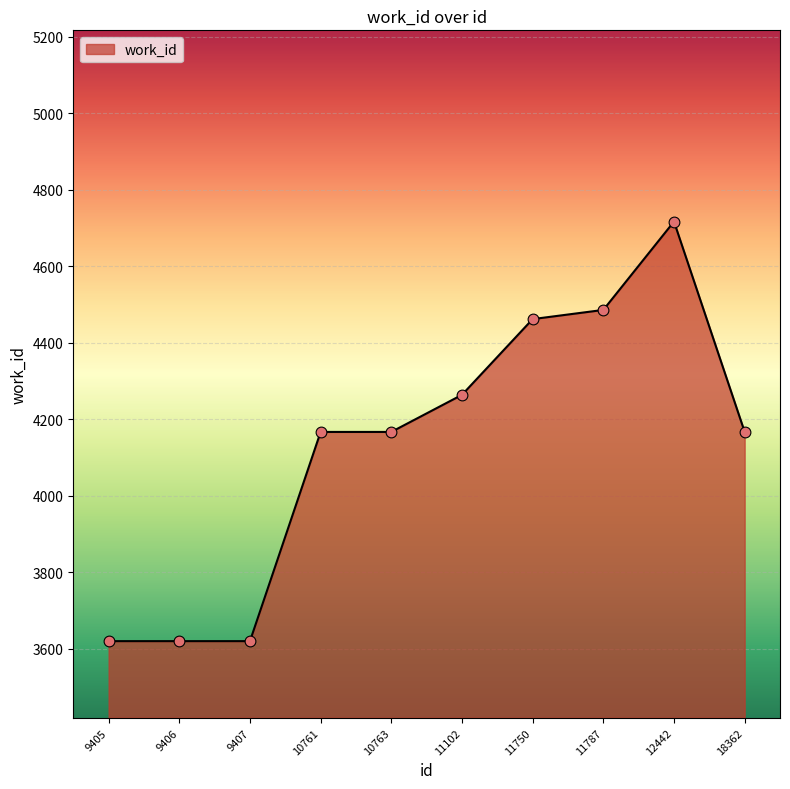

What is the change in value from 9405 to 11102?

+644